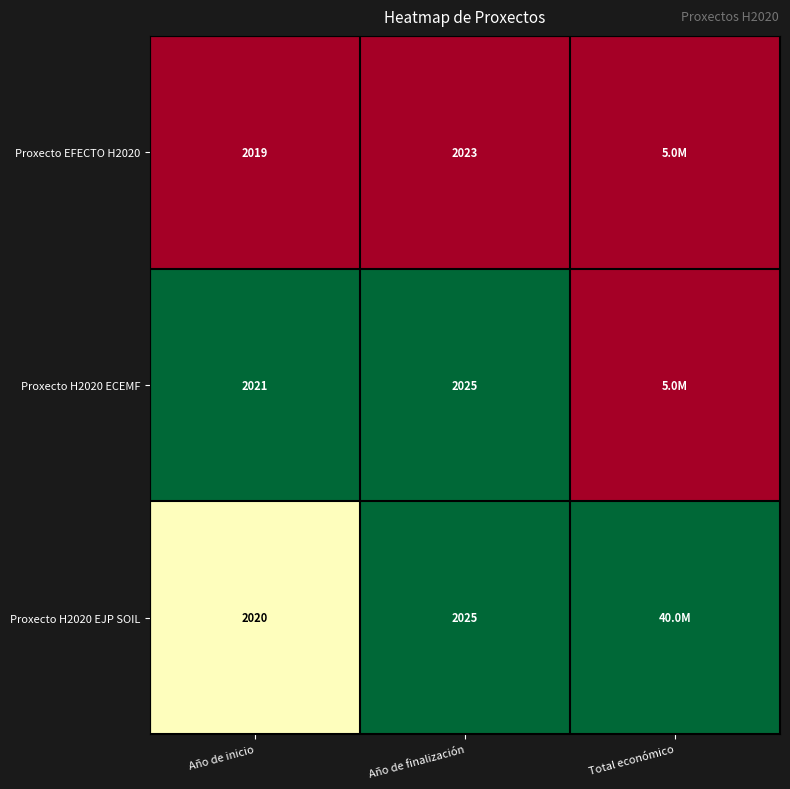

The value of Proxecto H2020 EJP SOIL at Año de finalización is 2025.0. True or false?

True